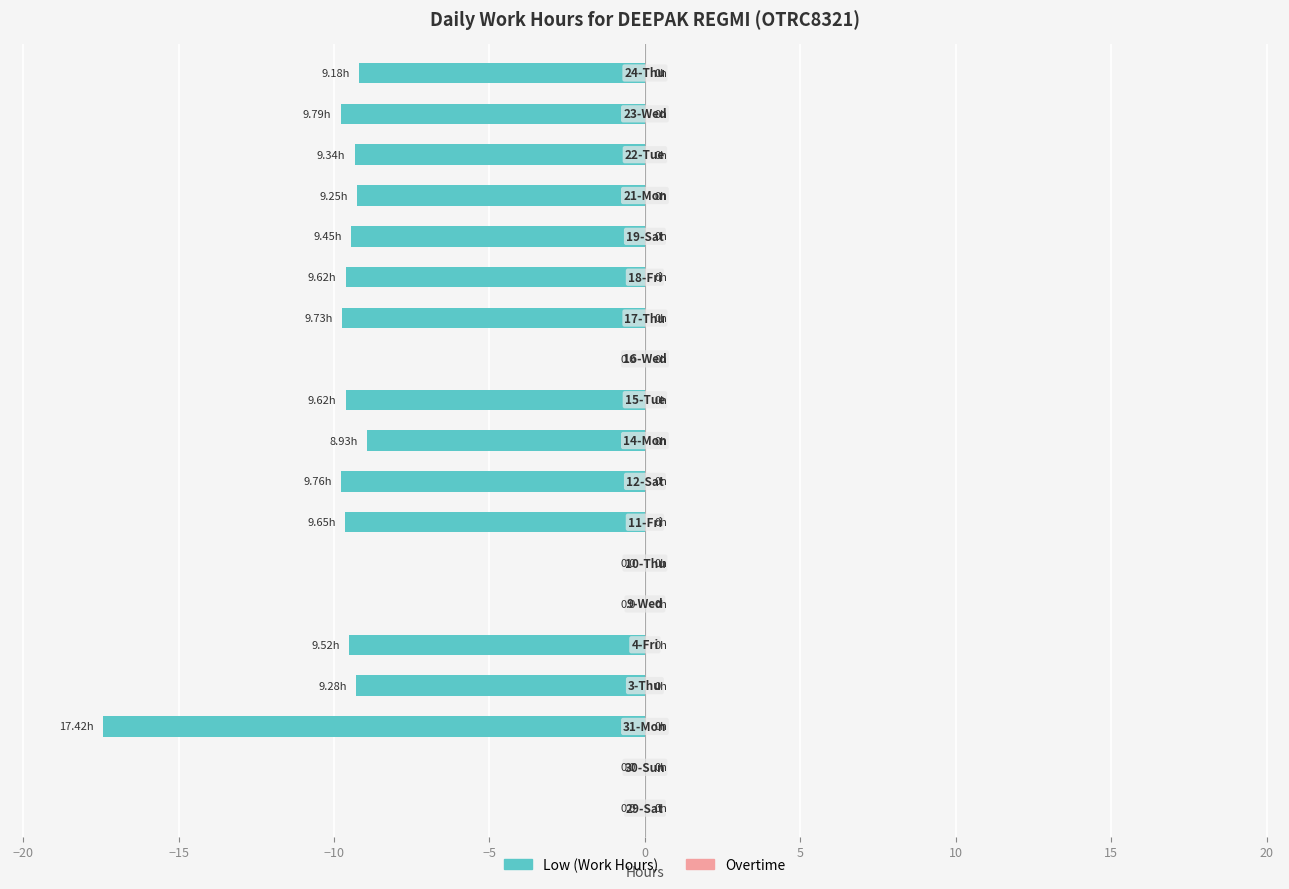

Are the bars horizontal?

Yes